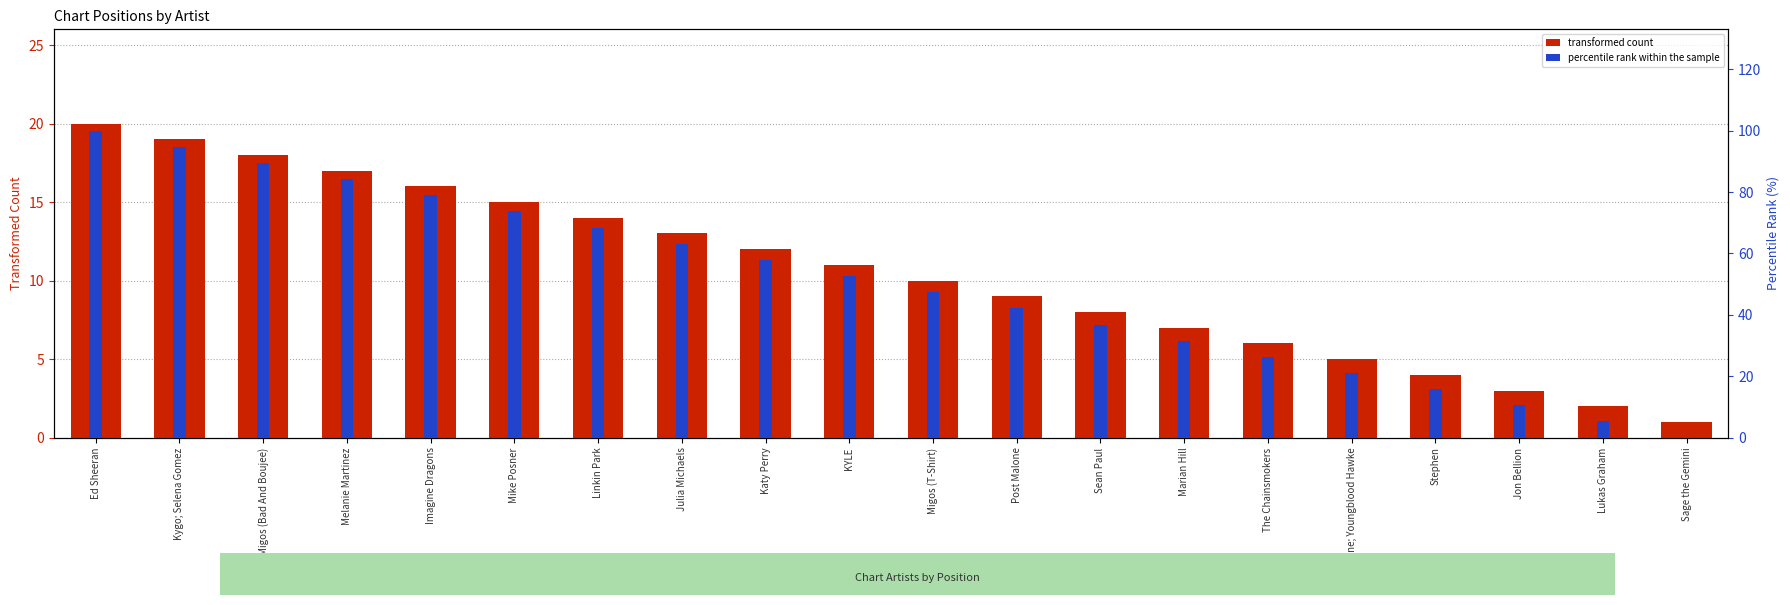

Rank the series at Linkin Park from lowest to highest value.

transformed count, percentile rank within the sample